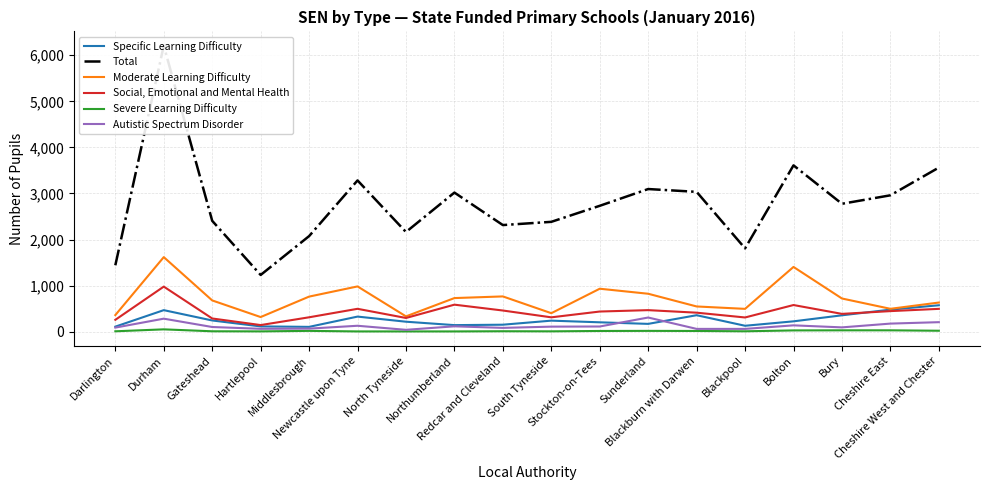

True or false: Moderate Learning Difficulty and Total cross at least once.

False